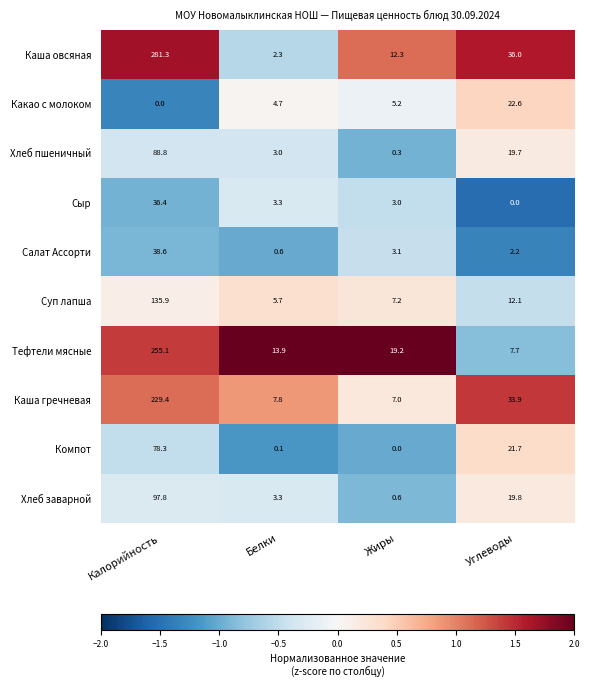

True or false: Каша овсяная has a value of 7.9 at Углеводы.

False